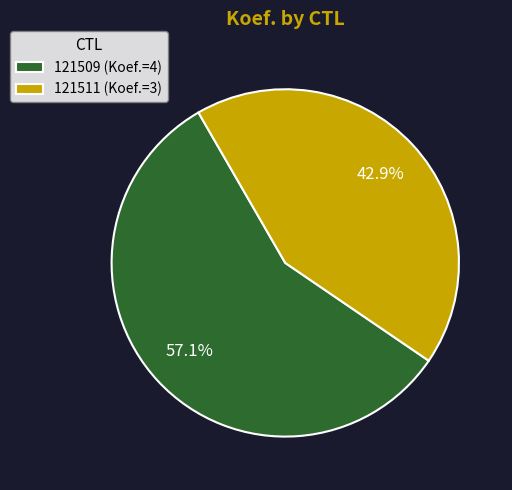

To the nearest percent, what percentage of the pie is 121509?

57%